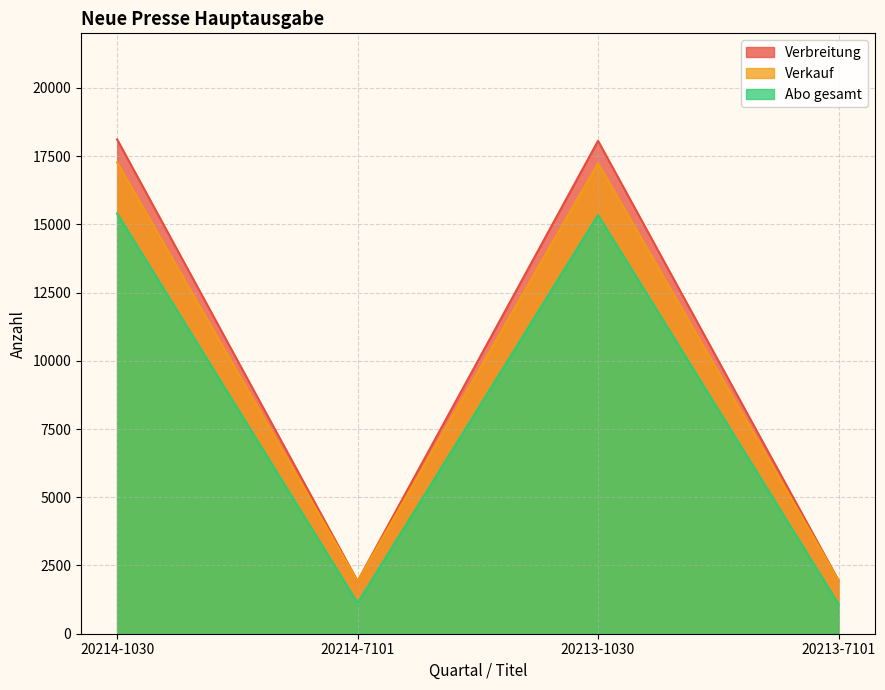

What is the sum of the Verbreitung values at 20213-1030 and 20214-7101?

19987